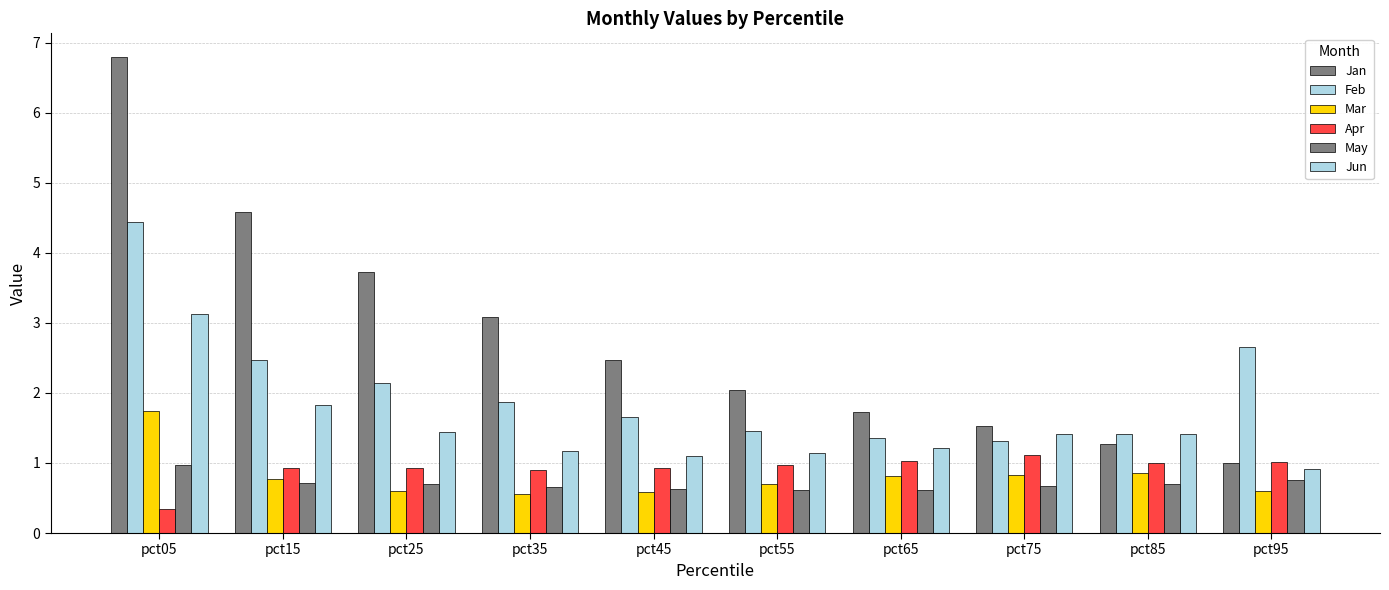

Is it true that Feb equals 1.7 at pct45?

True